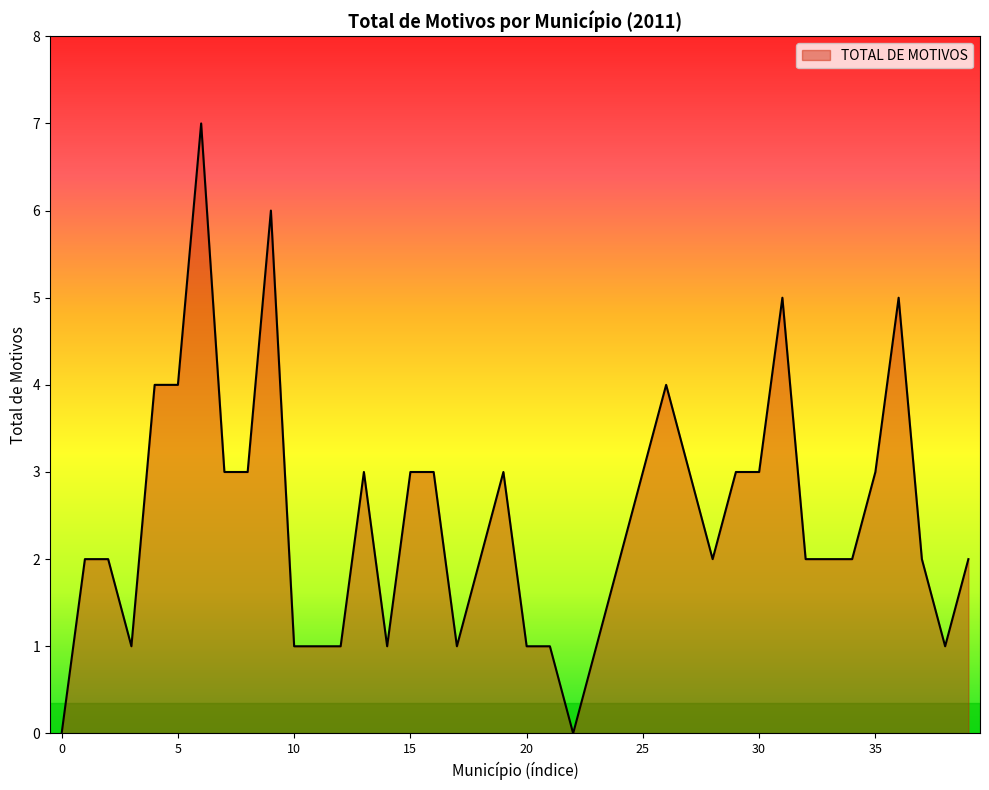

The chart shows a value of 3 at 15. True or false?

True